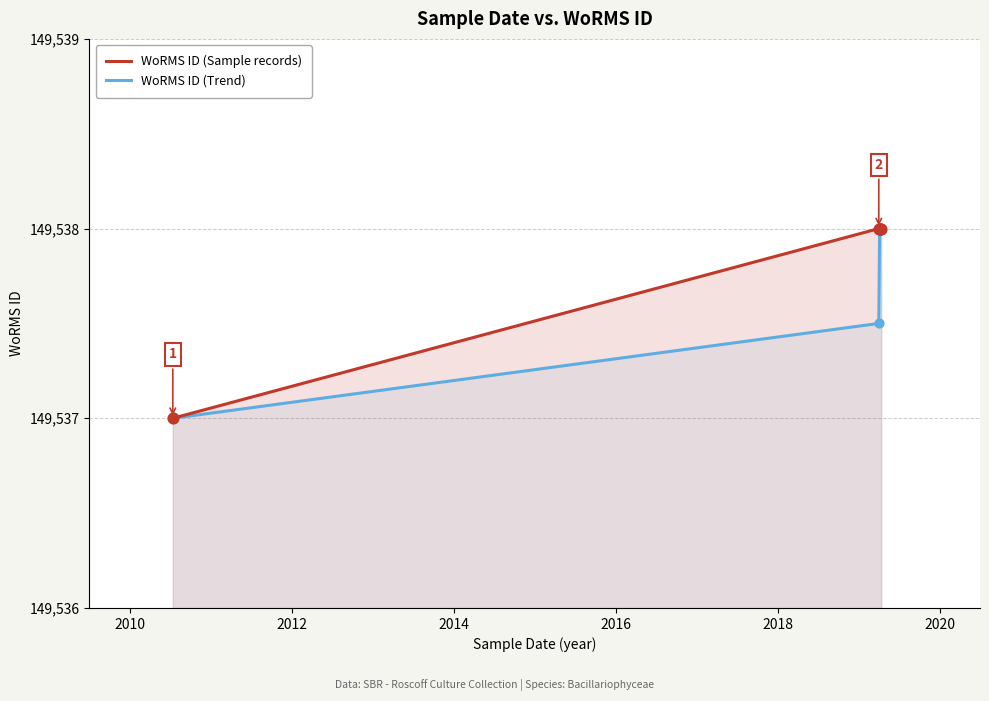

Which series has the largest Y range (max minus min)?

WoRMS ID (Sample records)